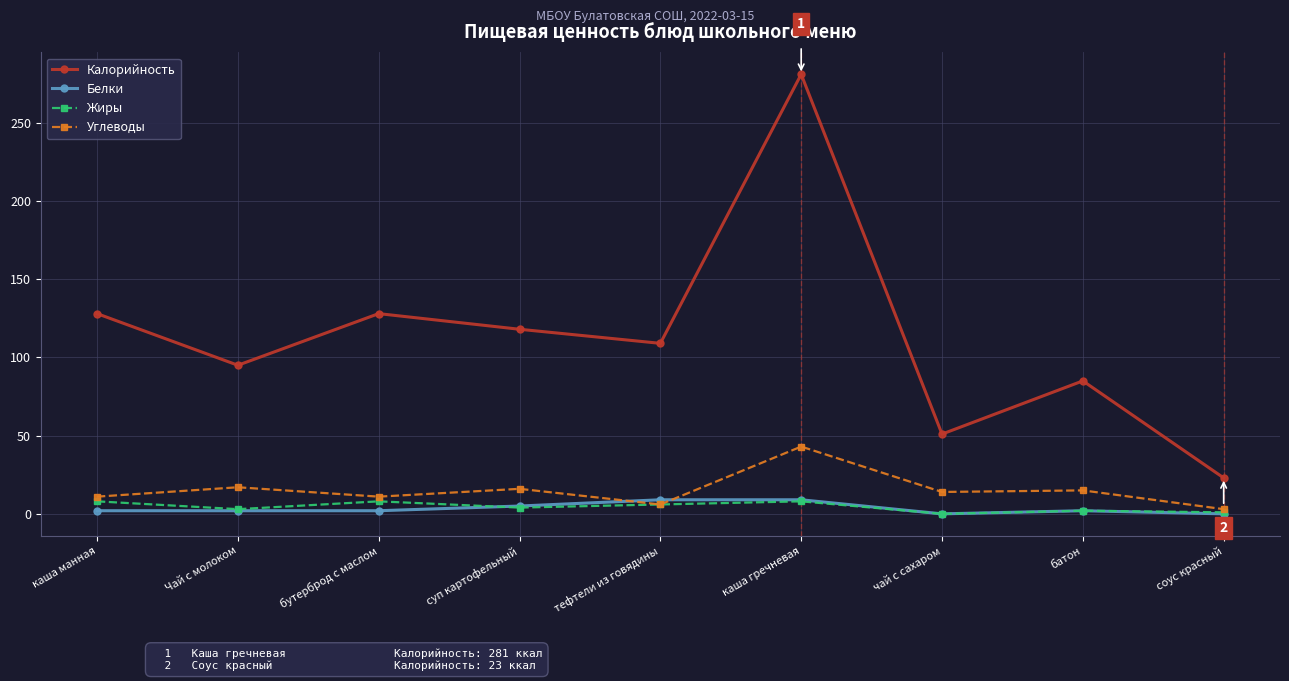

In Углеводы, how many points are higher than both neighbors (excluding endpoints)?

4